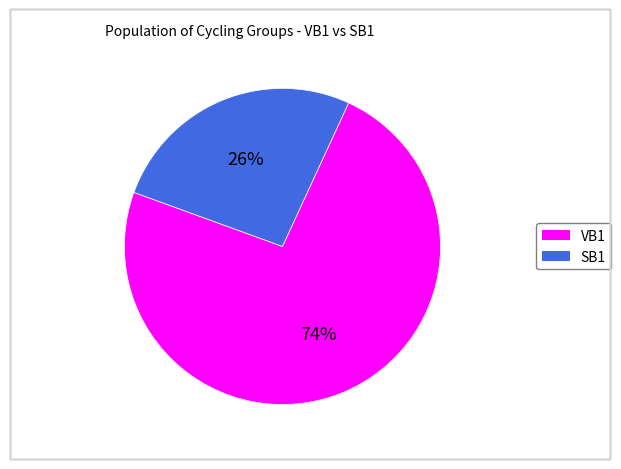

Approximately how many times larger is the value at SB1 compared to VB1?

0.4